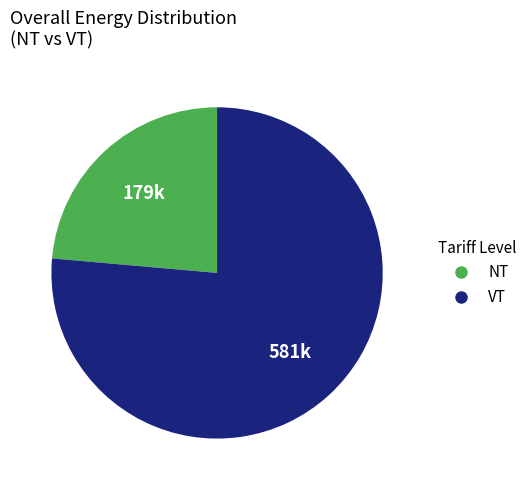

Approximately how many times larger is the value at NT compared to VT?

0.3